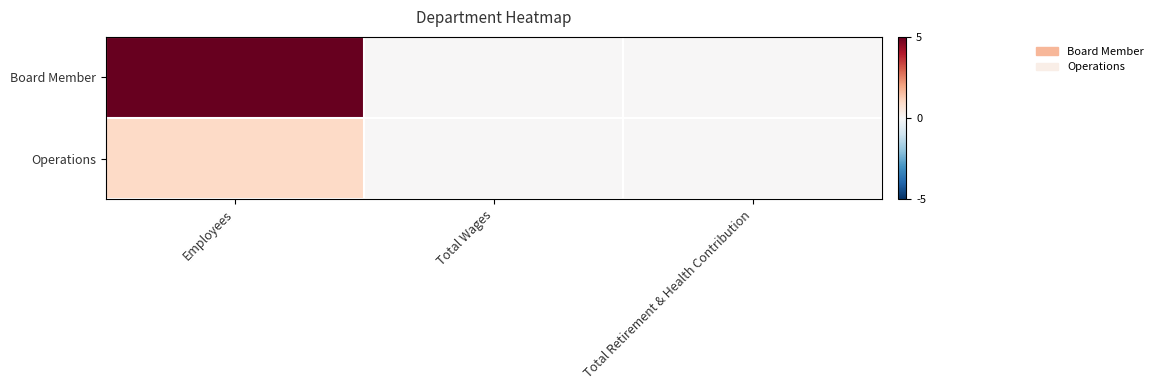

List the series in order of their peak value, highest first.

Board Member, Operations